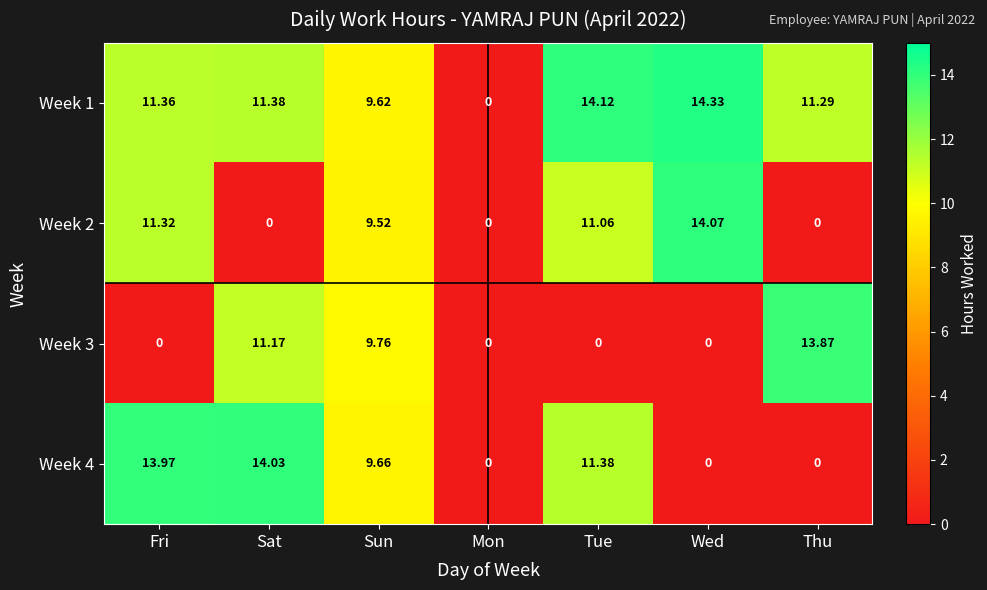

Which category has the highest value in the Week 3 series?

Thu